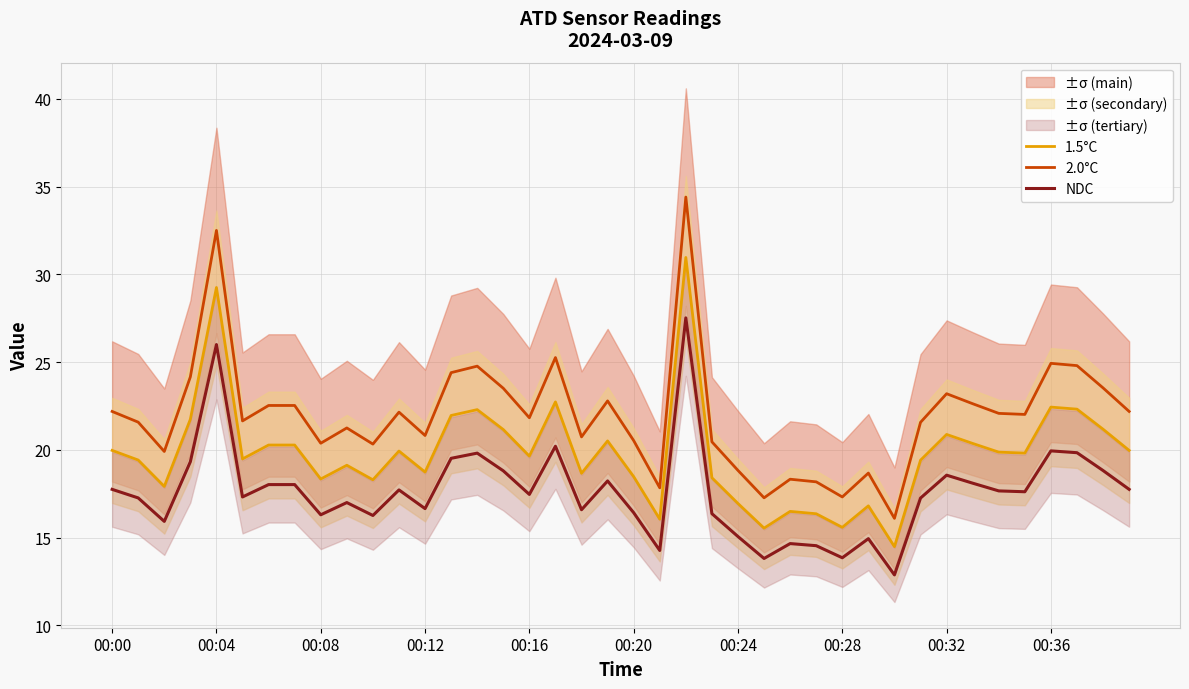

True or false: 2.0°C and NDC cross at least once.

False